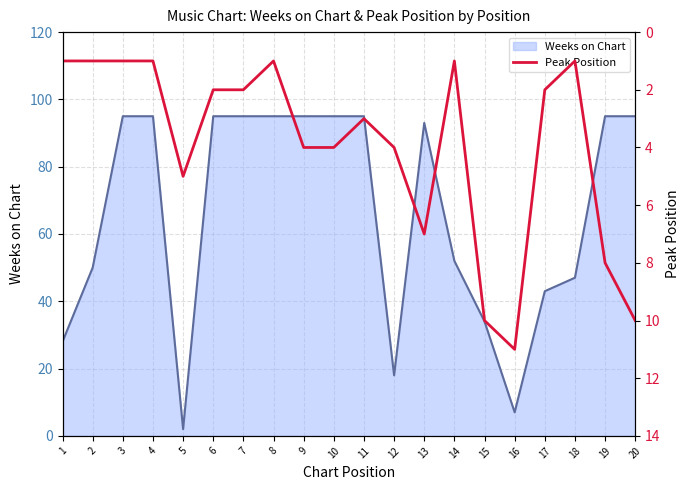

Which has a higher value, 13 or 6?

13